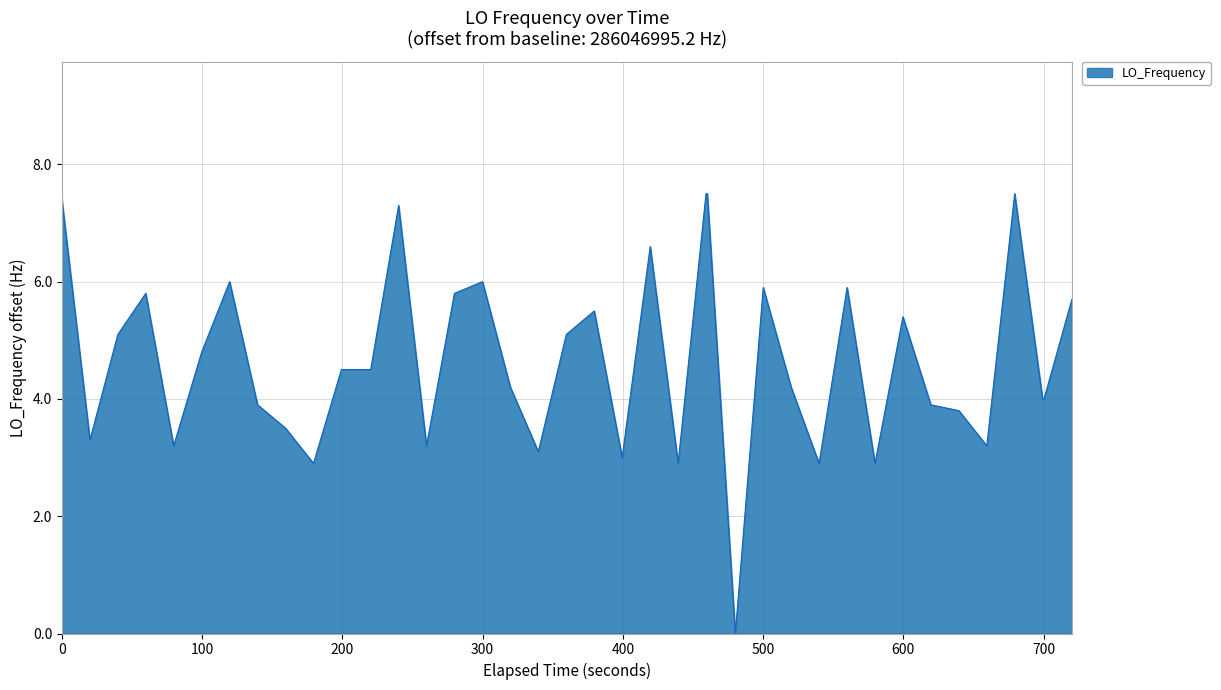

What is the greatest value displayed?

7.5